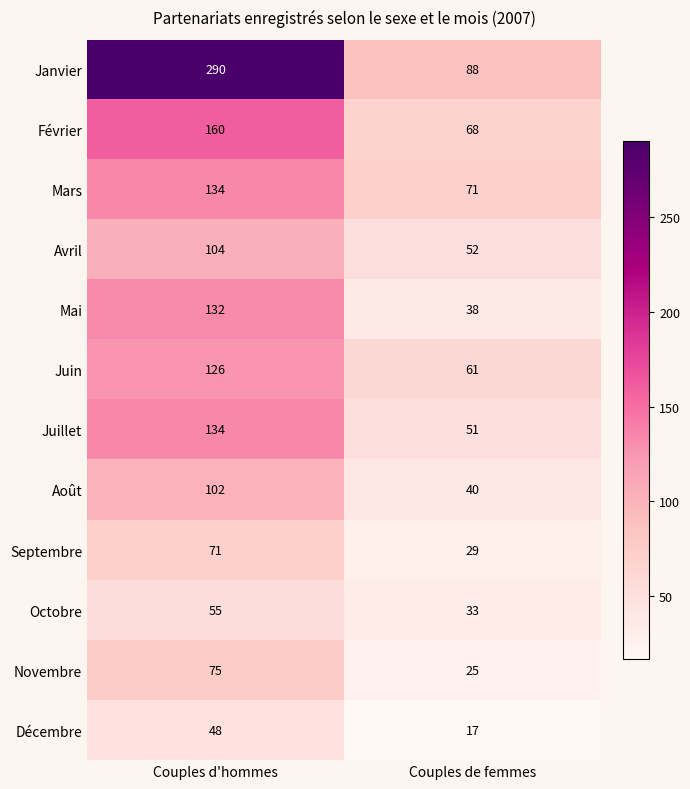

The value of Avril at Couples de femmes is 24. True or false?

False